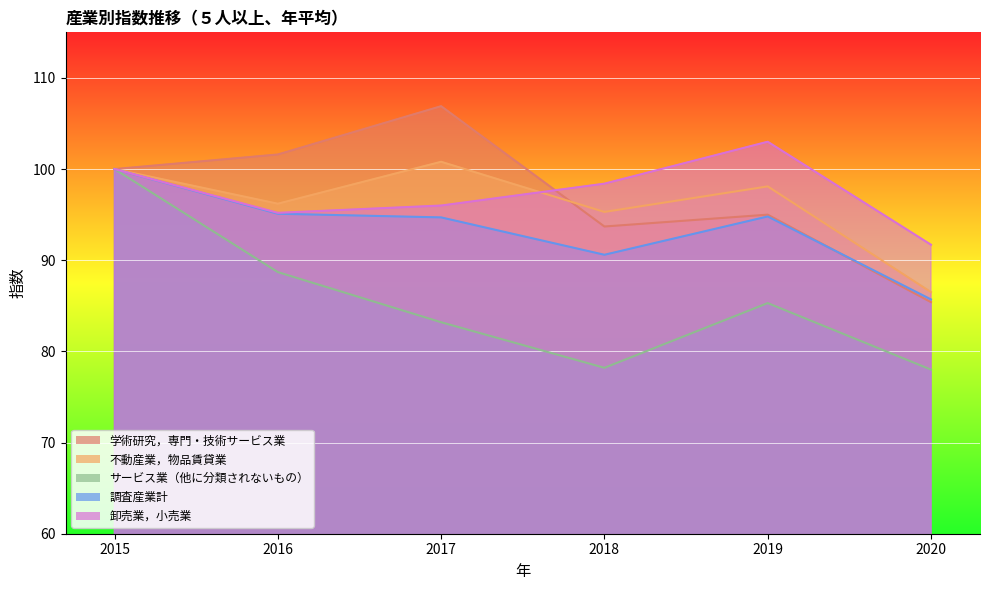

Which series has the widest spread of values?

サービス業（他に分類されないもの）